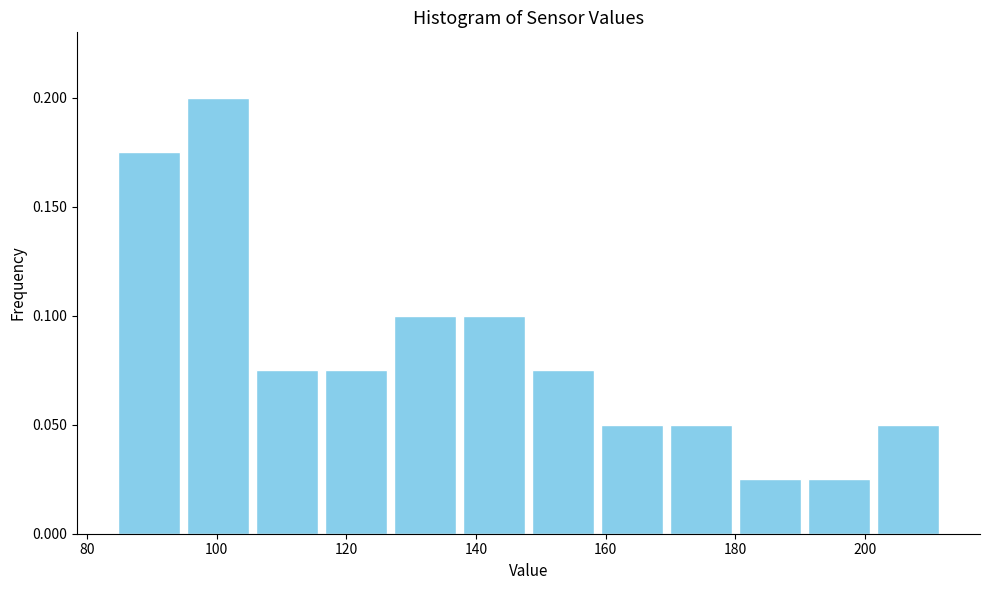

Reading left to right, transcribe this chart: for each bar, give the range it covers on the x-axis and its height. Neither the bar edges nor the heights are printed on the chart, so give them approximately, as read against the axes.

84 to 94: 0.175
94 to 106: 0.200
106 to 116: 0.075
116 to 126: 0.075
126 to 138: 0.100
138 to 148: 0.100
148 to 158: 0.075
158 to 170: 0.050
170 to 180: 0.050
180 to 190: 0.025
190 to 202: 0.025
202 to 212: 0.050